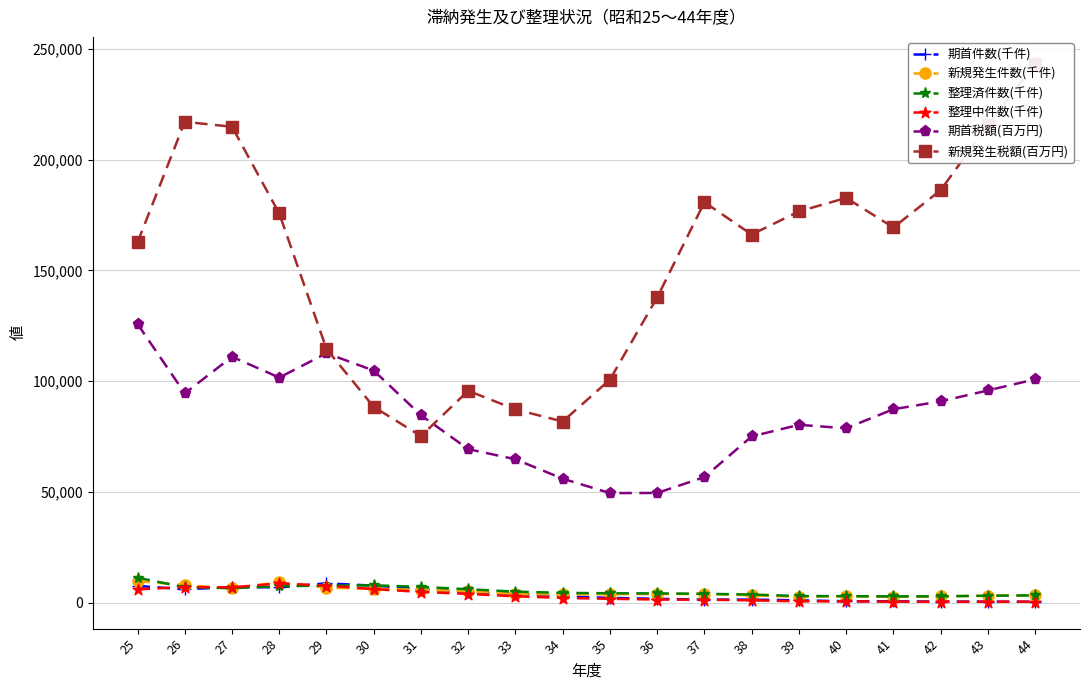

Rank the series by their maximum value, from highest to lowest.

新規発生税額(百万円), 期首税額(百万円), 整理済件数(千件), 新規発生件数(千件), 期首件数(千件), 整理中件数(千件)